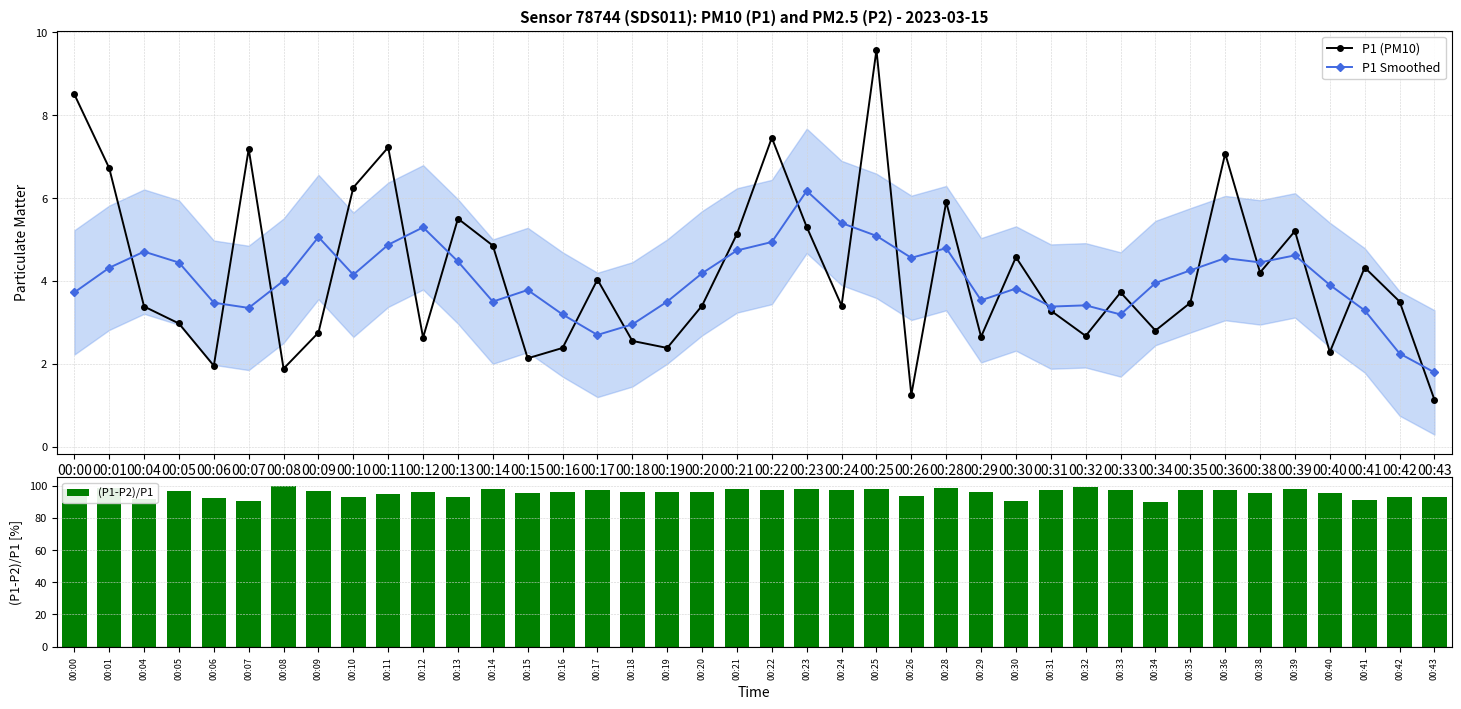

The value of (P1-P2)/P1 at 00:36 is 30.0. True or false?

False